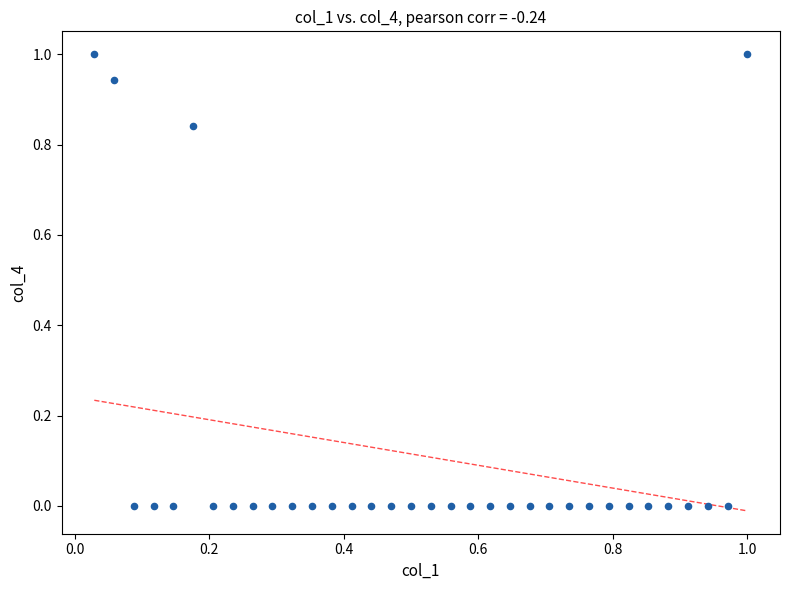

What is the range of Y values (max minus min)?

1.0